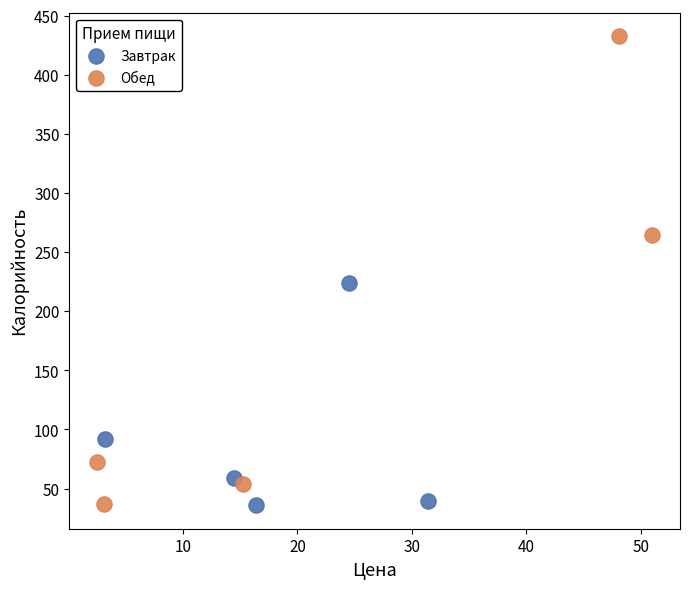

Which series has the largest Y range (max minus min)?

Обед